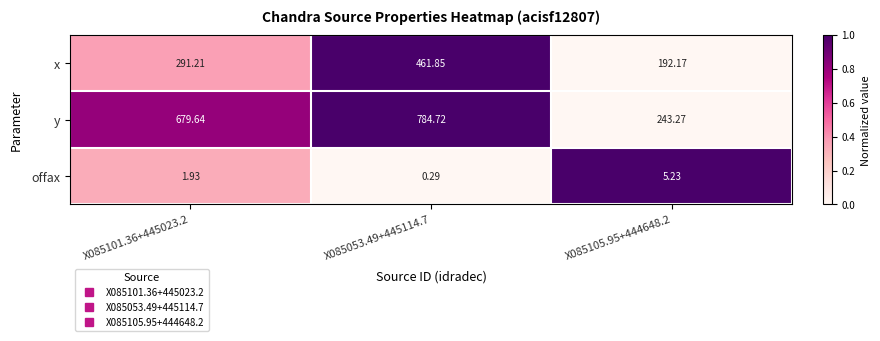

Rank the series by their average value, from highest to lowest.

y, x, offax